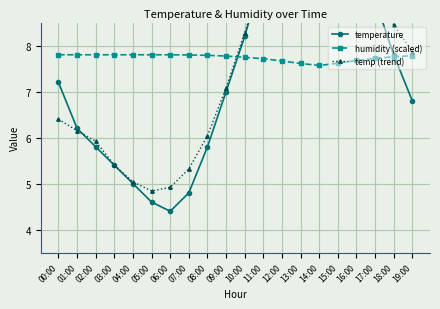

What is the label of the 14th point from the right?

06:00